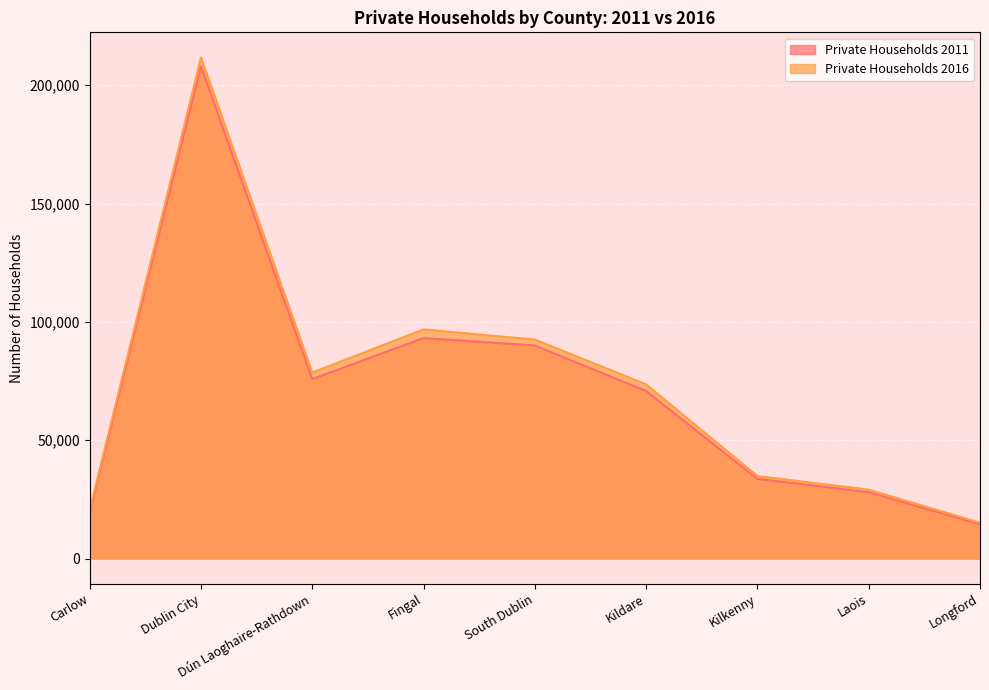

Reading left to right, transcribe all the data shown in this chart.

Private Households 2011: 19436	208008	75819	93146	90019	70763	33679	28020	14453
Private Households 2016: 20537	211747	78601	96812	92523	73596	34855	29107	15122